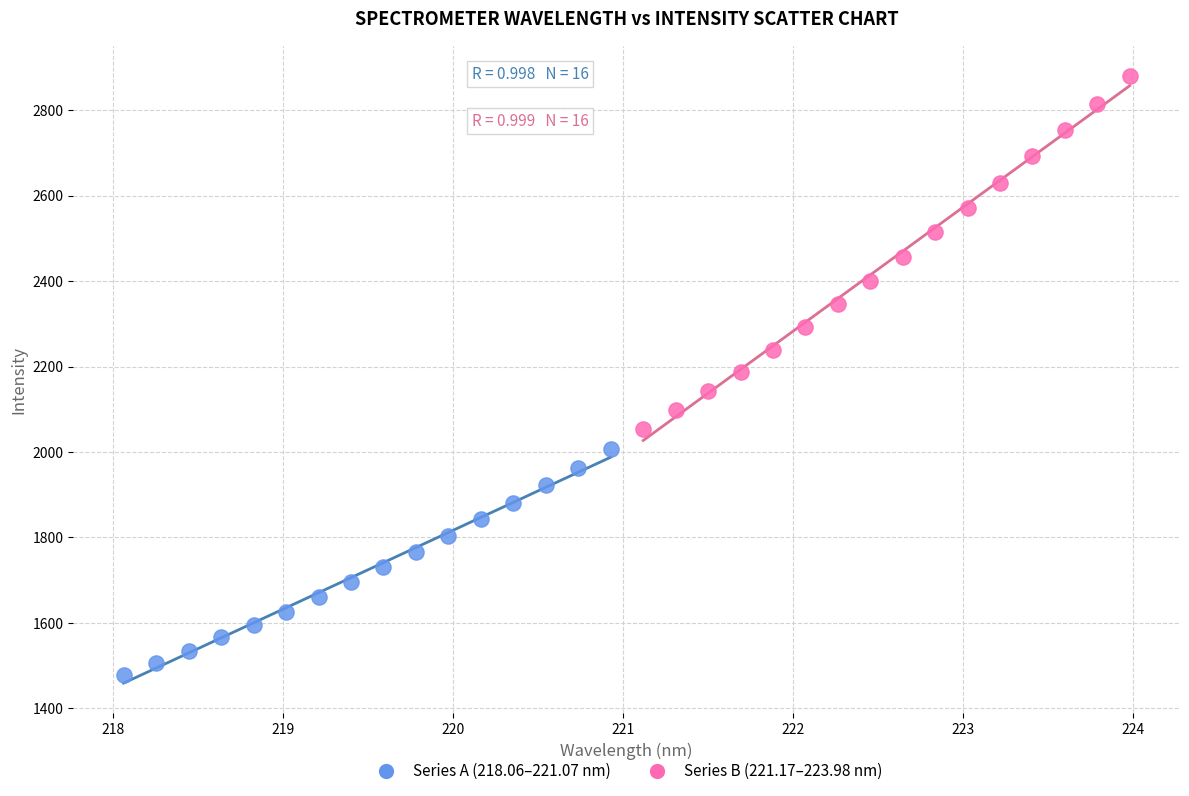

Which series contains the lowest Y value?

Series A (218.06–221.07 nm)